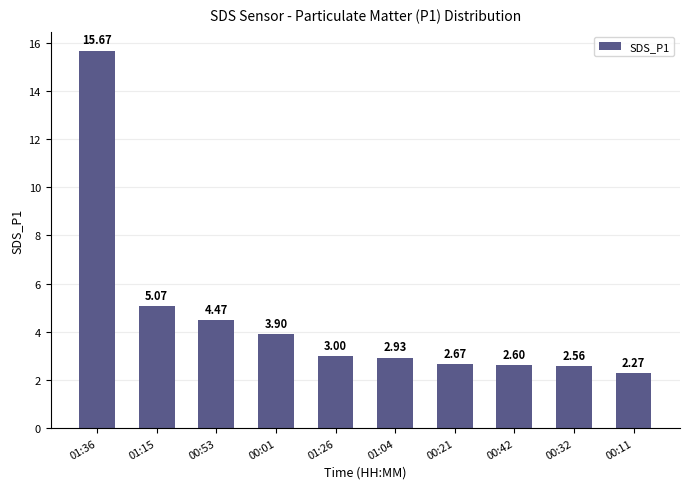

Count the number of categories in the chart.

10